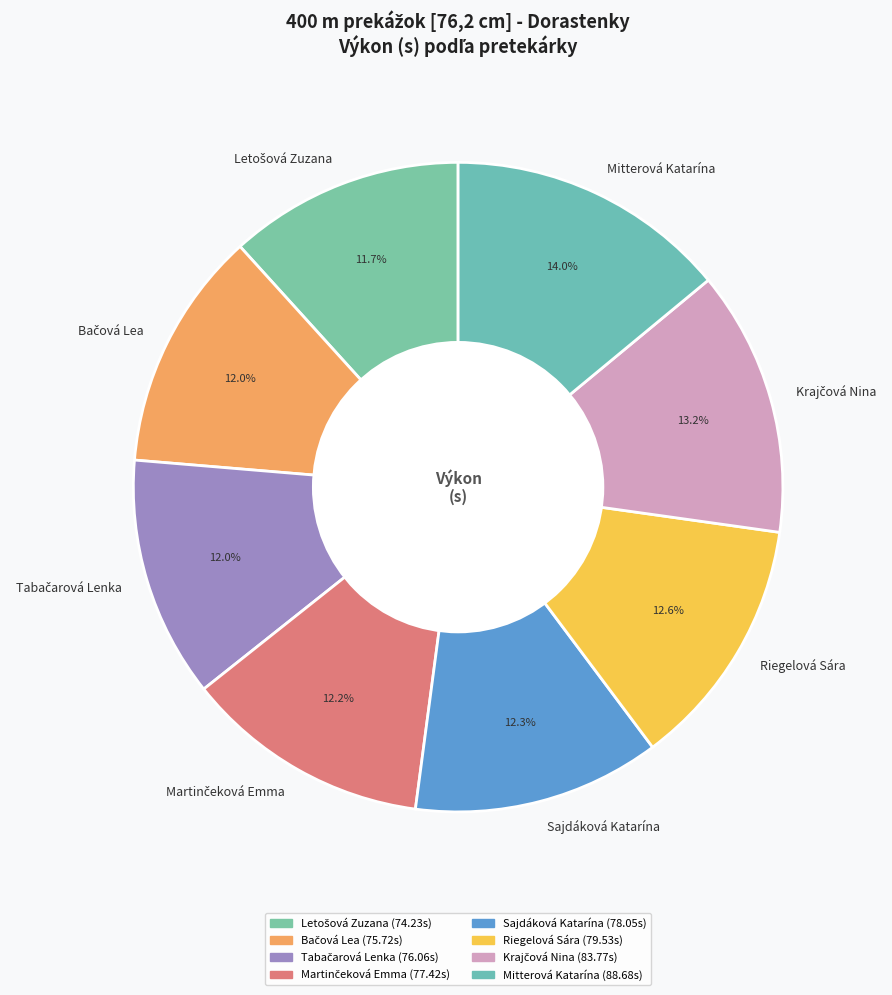

Which category has the biggest portion of the pie?

Mitterová Katarína